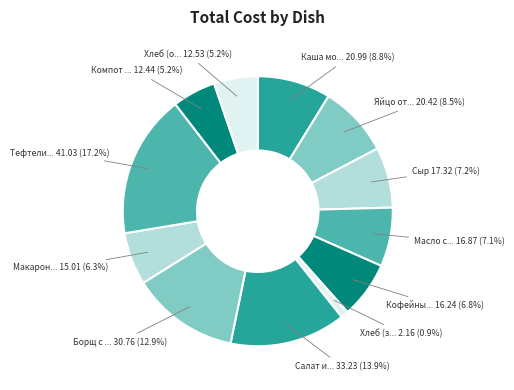

How many segments does this pie chart have?

12